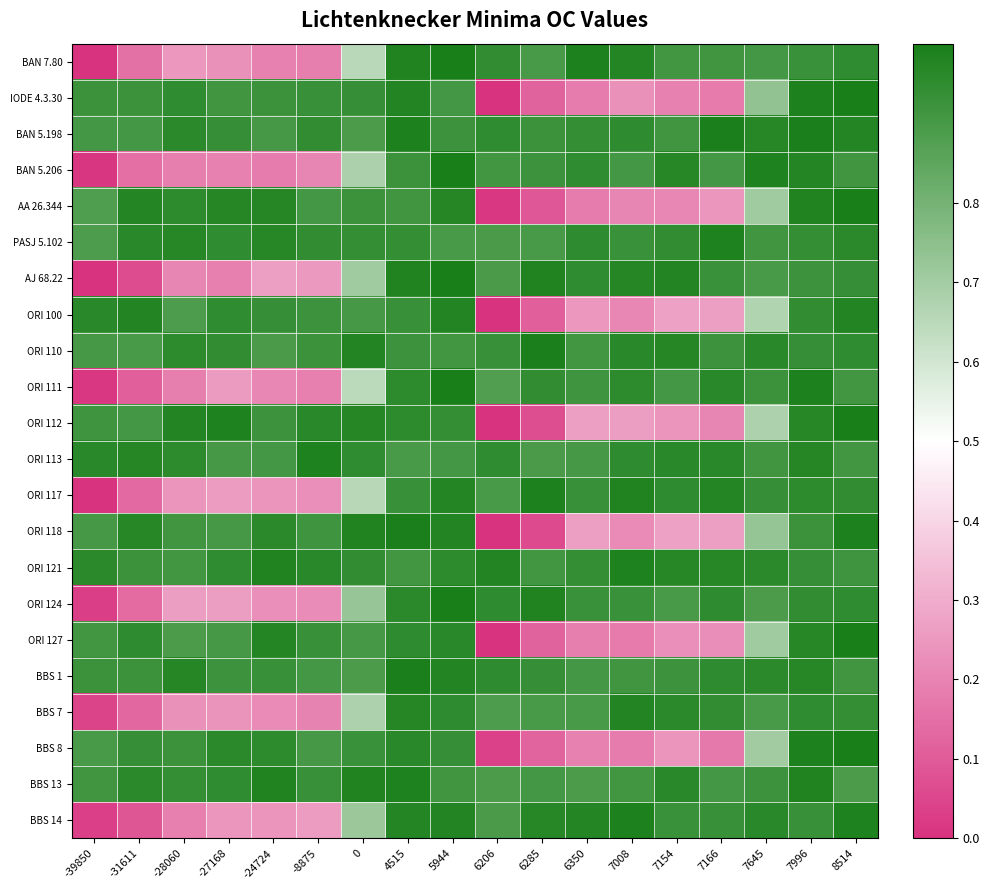

Reading left to right, transcribe all the data shown in this chart.

BAN 7.80: -39850=0.0	-31611=0.2	-28060=0.2	-27168=0.2	-24724=0.2	-8875=0.2	0=0.6	4515=1.0	5944=1.0	6206=0.9	6285=0.9	6350=1.0	7008=1.0	7154=0.9	7166=0.9	7645=0.9	7996=0.9	8514=0.9
IODE 4.3.30: -39850=0.9	-31611=0.9	-28060=0.9	-27168=0.9	-24724=0.9	-8875=0.9	0=0.9	4515=1.0	5944=0.9	6206=0.0	6285=0.1	6350=0.2	7008=0.2	7154=0.2	7166=0.2	7645=0.7	7996=1.0	8514=1.0
BAN 5.198: -39850=0.9	-31611=0.9	-28060=1.0	-27168=0.9	-24724=0.9	-8875=0.9	0=0.9	4515=1.0	5944=0.9	6206=0.9	6285=0.9	6350=0.9	7008=1.0	7154=0.9	7166=1.0	7645=1.0	7996=1.0	8514=1.0
BAN 5.206: -39850=0.0	-31611=0.2	-28060=0.2	-27168=0.2	-24724=0.2	-8875=0.2	0=0.7	4515=0.9	5944=1.0	6206=0.9	6285=0.9	6350=0.9	7008=0.9	7154=1.0	7166=0.9	7645=1.0	7996=1.0	8514=0.9
AA 26.344: -39850=0.9	-31611=1.0	-28060=1.0	-27168=1.0	-24724=1.0	-8875=0.9	0=0.9	4515=0.9	5944=1.0	6206=0.0	6285=0.1	6350=0.2	7008=0.2	7154=0.2	7166=0.2	7645=0.7	7996=1.0	8514=1.0
PASJ 5.102: -39850=0.9	-31611=1.0	-28060=1.0	-27168=0.9	-24724=1.0	-8875=0.9	0=0.9	4515=0.9	5944=0.9	6206=0.9	6285=0.9	6350=0.9	7008=0.9	7154=0.9	7166=1.0	7645=0.9	7996=0.9	8514=1.0
AJ 68.22: -39850=0.0	-31611=0.1	-28060=0.2	-27168=0.2	-24724=0.3	-8875=0.3	0=0.7	4515=1.0	5944=1.0	6206=0.9	6285=1.0	6350=0.9	7008=1.0	7154=1.0	7166=0.9	7645=0.9	7996=0.9	8514=0.9
ORI 100: -39850=1.0	-31611=1.0	-28060=0.9	-27168=0.9	-24724=0.9	-8875=0.9	0=0.9	4515=0.9	5944=1.0	6206=0.0	6285=0.1	6350=0.2	7008=0.2	7154=0.3	7166=0.3	7645=0.7	7996=0.9	8514=1.0
ORI 110: -39850=0.9	-31611=0.9	-28060=1.0	-27168=0.9	-24724=0.9	-8875=0.9	0=1.0	4515=0.9	5944=0.9	6206=0.9	6285=1.0	6350=0.9	7008=1.0	7154=1.0	7166=0.9	7645=1.0	7996=0.9	8514=0.9
ORI 111: -39850=0.0	-31611=0.1	-28060=0.2	-27168=0.3	-24724=0.2	-8875=0.2	0=0.6	4515=1.0	5944=1.0	6206=0.9	6285=0.9	6350=0.9	7008=1.0	7154=0.9	7166=1.0	7645=0.9	7996=1.0	8514=0.9
ORI 112: -39850=0.9	-31611=0.9	-28060=1.0	-27168=1.0	-24724=0.9	-8875=1.0	0=1.0	4515=1.0	5944=0.9	6206=0.0	6285=0.1	6350=0.3	7008=0.3	7154=0.2	7166=0.2	7645=0.7	7996=1.0	8514=1.0
ORI 113: -39850=1.0	-31611=1.0	-28060=1.0	-27168=0.9	-24724=0.9	-8875=1.0	0=0.9	4515=0.9	5944=0.9	6206=0.9	6285=0.9	6350=0.9	7008=1.0	7154=1.0	7166=1.0	7645=0.9	7996=1.0	8514=0.9
ORI 117: -39850=0.0	-31611=0.1	-28060=0.2	-27168=0.3	-24724=0.2	-8875=0.2	0=0.7	4515=0.9	5944=1.0	6206=0.9	6285=1.0	6350=0.9	7008=1.0	7154=1.0	7166=1.0	7645=0.9	7996=1.0	8514=0.9
ORI 118: -39850=0.9	-31611=1.0	-28060=0.9	-27168=0.9	-24724=1.0	-8875=0.9	0=1.0	4515=1.0	5944=1.0	6206=0.0	6285=0.1	6350=0.3	7008=0.2	7154=0.3	7166=0.3	7645=0.7	7996=0.9	8514=1.0
ORI 121: -39850=1.0	-31611=0.9	-28060=0.9	-27168=0.9	-24724=1.0	-8875=1.0	0=0.9	4515=0.9	5944=1.0	6206=1.0	6285=0.9	6350=0.9	7008=1.0	7154=1.0	7166=1.0	7645=1.0	7996=0.9	8514=0.9
ORI 124: -39850=0.0	-31611=0.1	-28060=0.3	-27168=0.3	-24724=0.2	-8875=0.2	0=0.7	4515=1.0	5944=1.0	6206=1.0	6285=1.0	6350=0.9	7008=0.9	7154=0.9	7166=1.0	7645=0.9	7996=0.9	8514=0.9
ORI 127: -39850=0.9	-31611=1.0	-28060=0.9	-27168=0.9	-24724=1.0	-8875=0.9	0=0.9	4515=1.0	5944=1.0	6206=0.0	6285=0.1	6350=0.2	7008=0.2	7154=0.2	7166=0.2	7645=0.7	7996=1.0	8514=1.0
BBS 1: -39850=0.9	-31611=0.9	-28060=1.0	-27168=0.9	-24724=0.9	-8875=0.9	0=0.9	4515=1.0	5944=1.0	6206=1.0	6285=0.9	6350=0.9	7008=0.9	7154=0.9	7166=1.0	7645=1.0	7996=1.0	8514=0.9
BBS 7: -39850=0.0	-31611=0.1	-28060=0.2	-27168=0.2	-24724=0.2	-8875=0.2	0=0.7	4515=1.0	5944=1.0	6206=0.9	6285=0.9	6350=0.9	7008=1.0	7154=1.0	7166=0.9	7645=0.9	7996=0.9	8514=0.9
BBS 8: -39850=0.9	-31611=0.9	-28060=0.9	-27168=1.0	-24724=1.0	-8875=0.9	0=0.9	4515=1.0	5944=0.9	6206=0.0	6285=0.1	6350=0.2	7008=0.2	7154=0.2	7166=0.2	7645=0.7	7996=1.0	8514=1.0
BBS 13: -39850=0.9	-31611=1.0	-28060=0.9	-27168=0.9	-24724=1.0	-8875=0.9	0=1.0	4515=1.0	5944=0.9	6206=0.9	6285=0.9	6350=0.9	7008=0.9	7154=1.0	7166=0.9	7645=0.9	7996=1.0	8514=0.9
BBS 14: -39850=0.0	-31611=0.1	-28060=0.2	-27168=0.2	-24724=0.2	-8875=0.3	0=0.7	4515=1.0	5944=1.0	6206=0.9	6285=1.0	6350=1.0	7008=1.0	7154=0.9	7166=0.9	7645=1.0	7996=0.9	8514=1.0